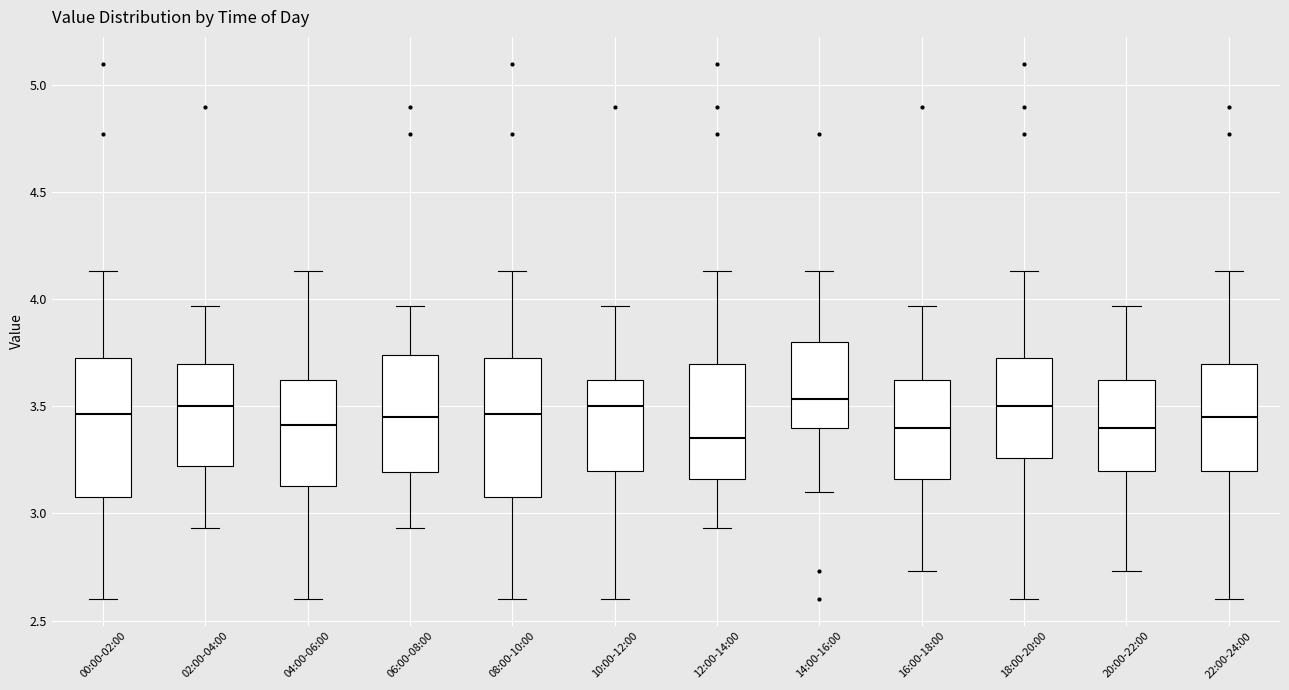

Where does the median line of the box for 18:00-20:00 sit on the y-axis? The values are not printed on the chart, so give them approximately, as read against the axis.

3.50